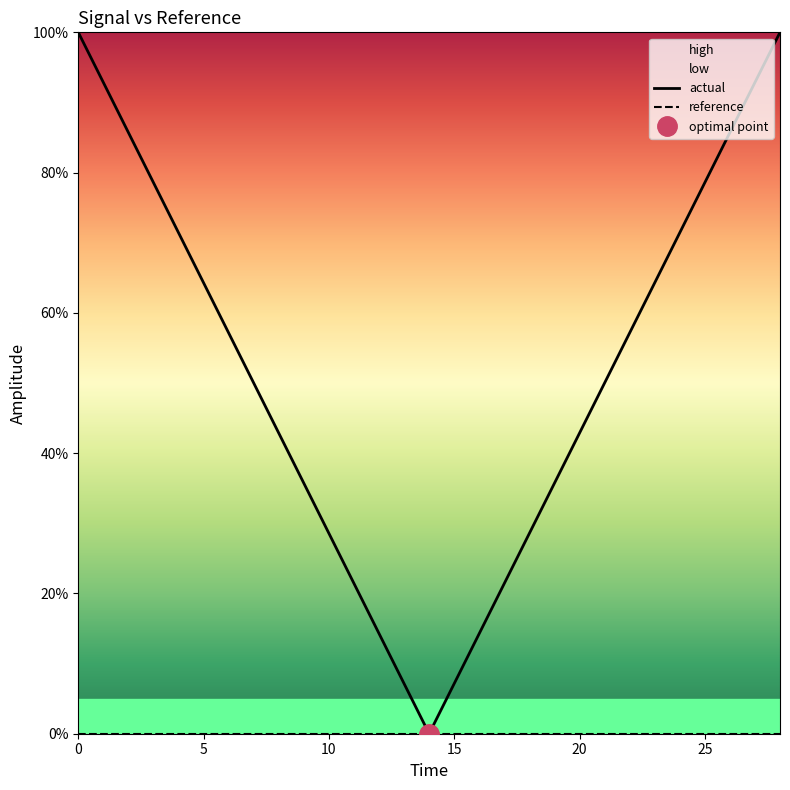

Reading left to right, what are all the values shown in this chart?

actual: 1.0	0.9	0.7	0.6	0.4	0.3	0.1	0.0	0.1	0.3	0.4	0.6	0.7	0.9	1.0
reference: 0.0	0.0	0.0	0.0	0.0	0.0	0.0	0.0	0.0	0.0	0.0	0.0	0.0	0.0	0.0